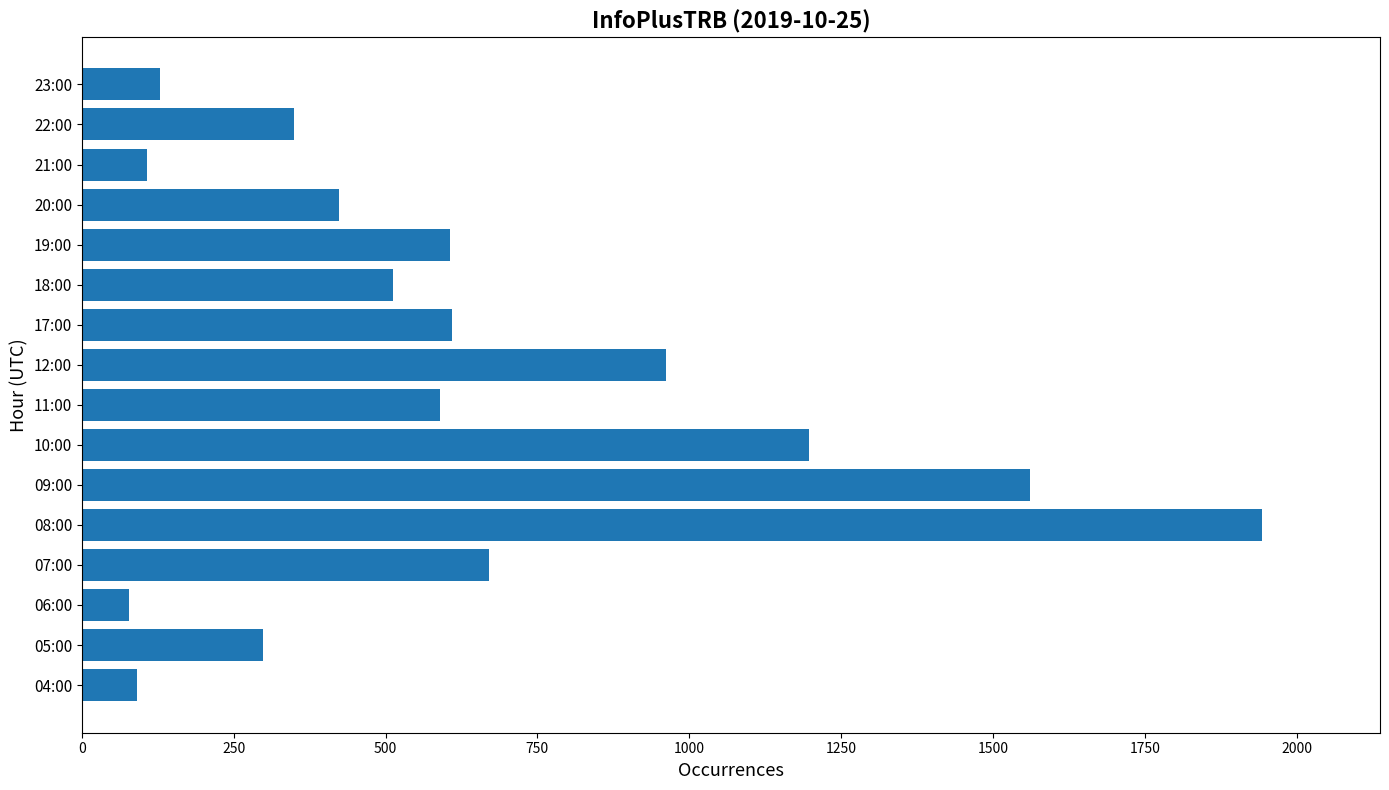

How many categories are shown in the chart?

16